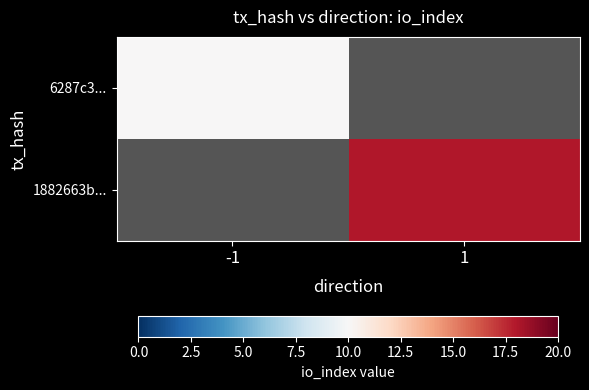

How many positive values does the 6287c3... series have?

1